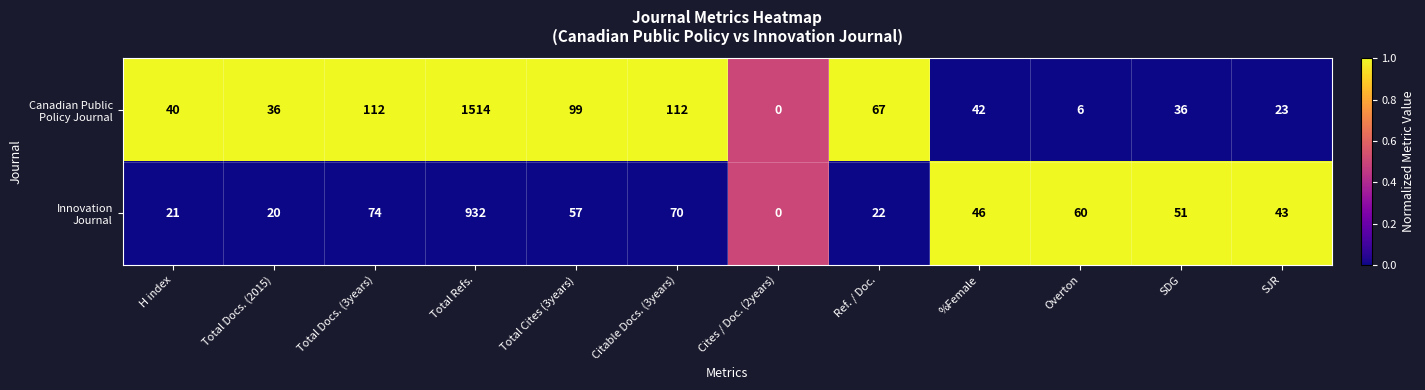

What is the difference between the highest and lowest values at Overton?

54